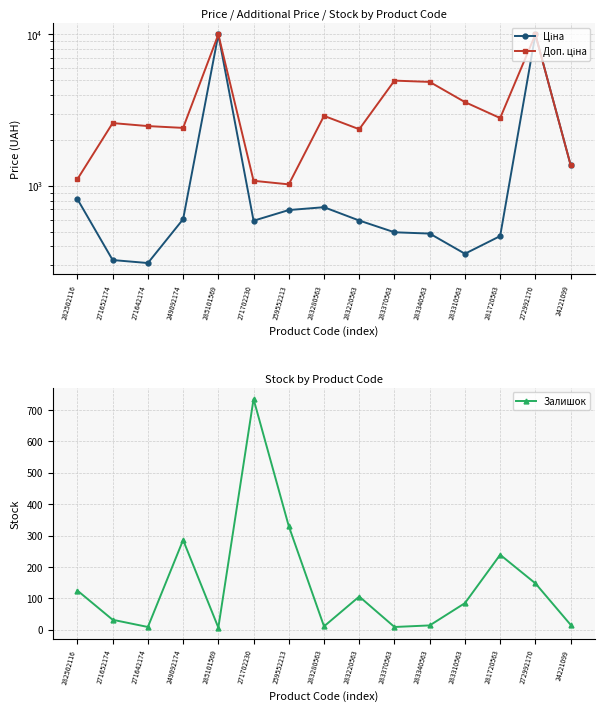

True or false: Доп. ціна has a value of 4888.4 at 283280563.

False